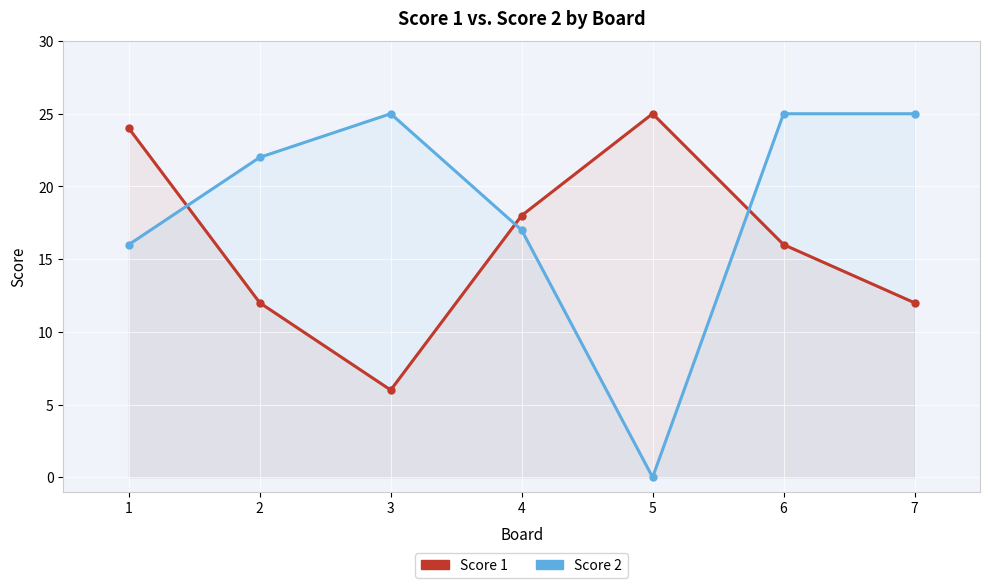

What is the difference between the Score 2 values at 2 and 4?

5